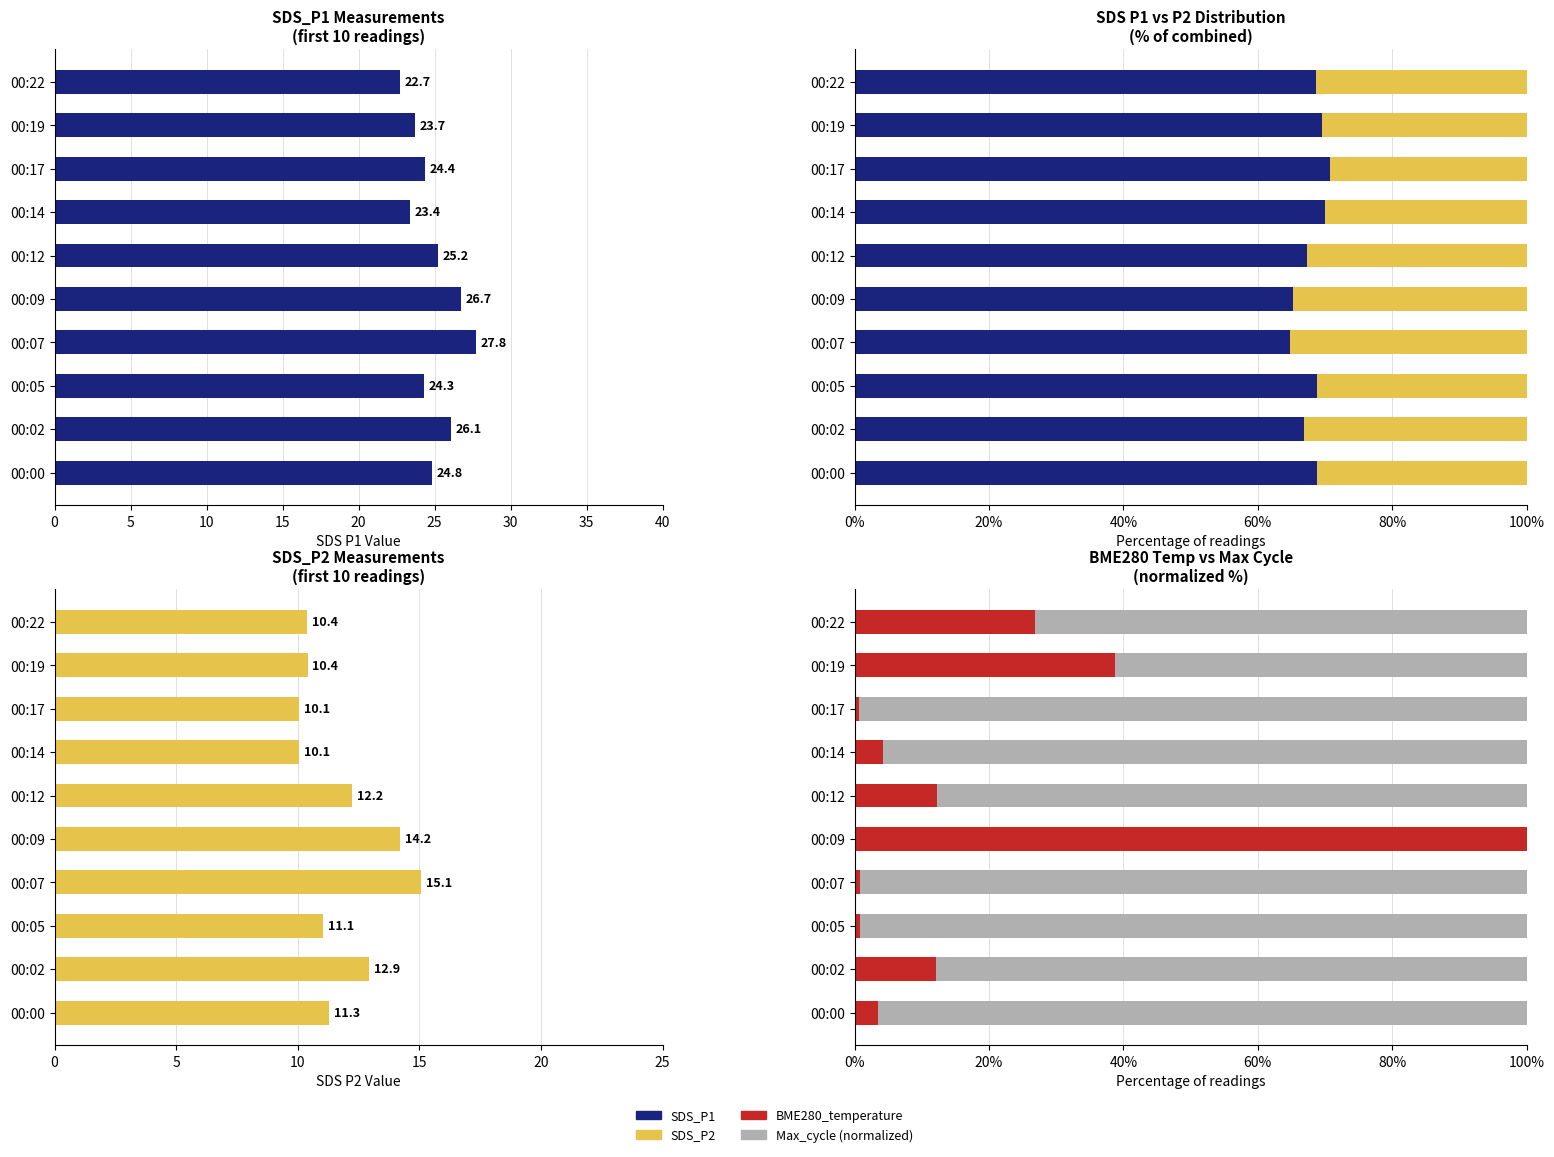

Which series changed the most between 5 and 15?

Max_cycle (norm)